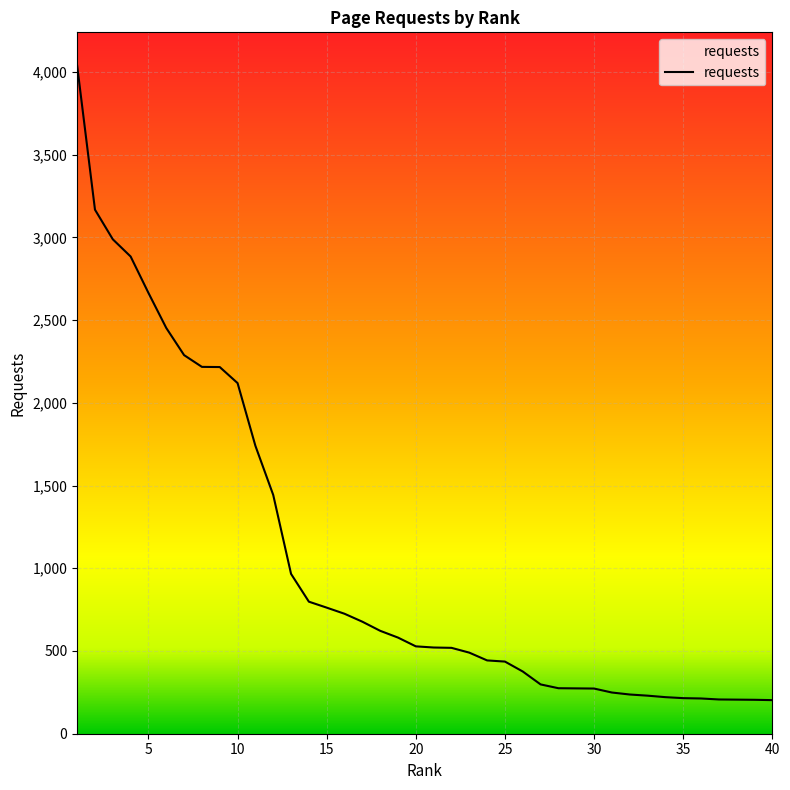

How many data points are less than 528?

20